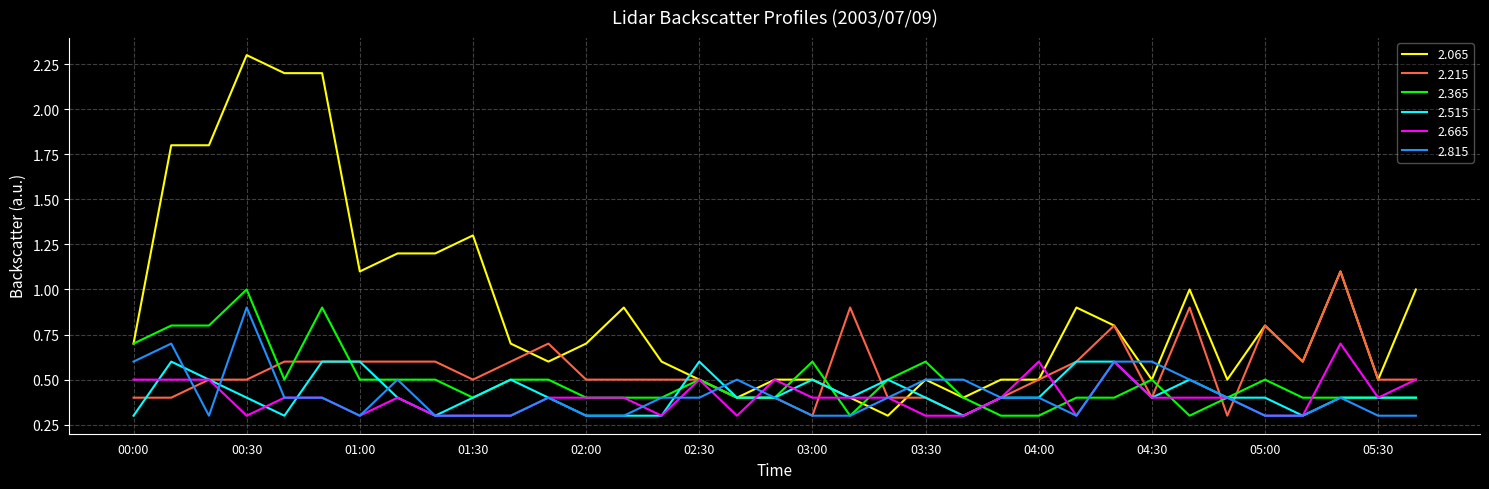

Which series has the largest range (max minus min)?

2.065